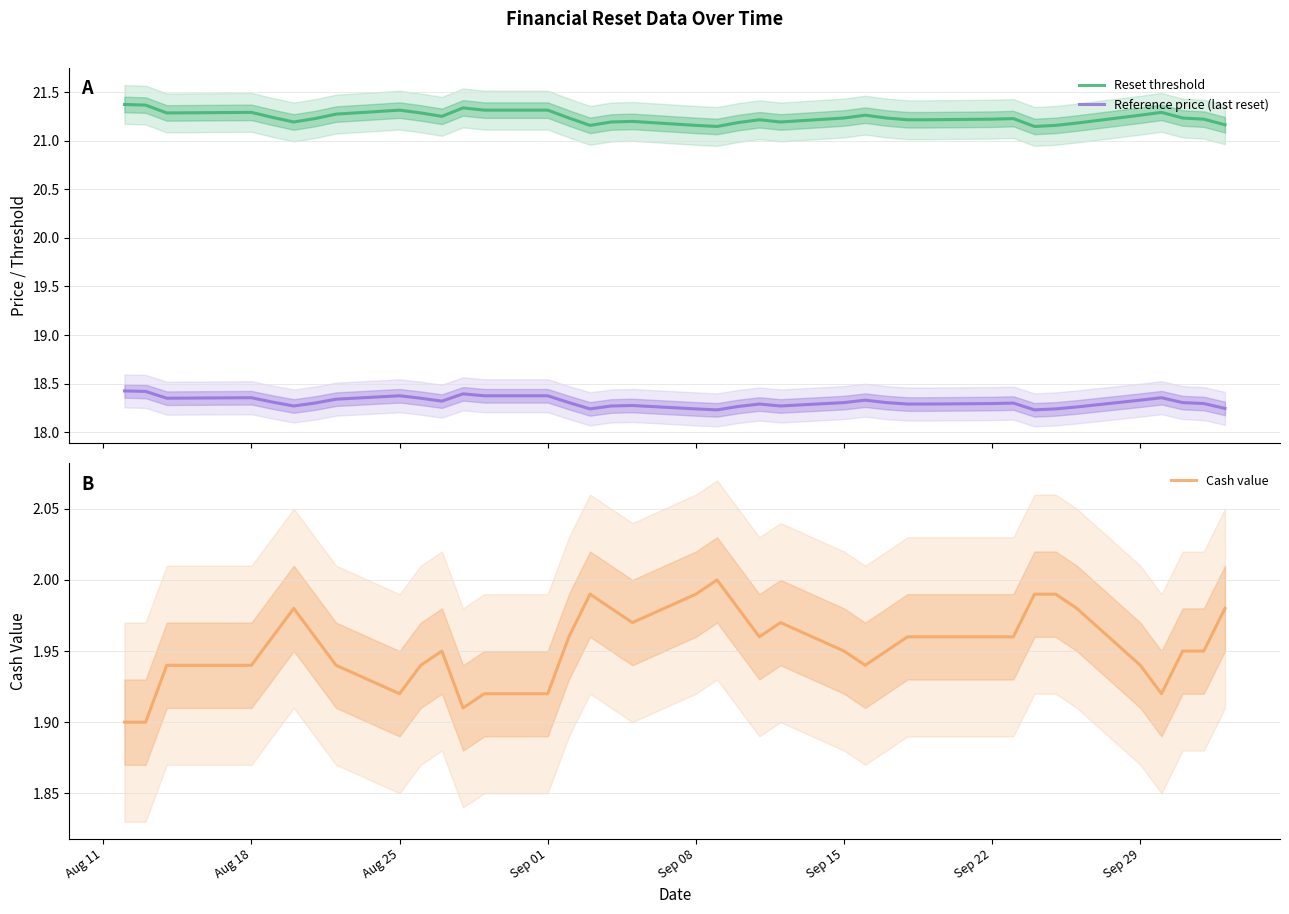

Reading left to right, extract all data points from this chart.

Reset threshold: 21.4	21.4	21.3	21.3	21.2	21.2	21.2	21.3	21.3	21.3	21.3	21.3	21.3	21.3	21.2	21.2	21.2	21.2	21.2	21.1	21.2	21.2	21.2	21.2	21.3	21.2	21.2	21.2	21.2	21.2	21.1	21.2	21.2	21.3	21.3	21.2	21.2	21.2
Reference price (last reset): 18.4	18.4	18.4	18.4	18.3	18.3	18.3	18.3	18.4	18.4	18.3	18.4	18.4	18.4	18.3	18.2	18.3	18.3	18.2	18.2	18.3	18.3	18.3	18.3	18.3	18.3	18.3	18.3	18.3	18.3	18.2	18.2	18.3	18.3	18.4	18.3	18.3	18.2
Cash value: 1.9	1.9	1.9	1.9	2.0	2.0	2.0	1.9	1.9	1.9	1.9	1.9	1.9	1.9	2.0	2.0	2.0	2.0	2.0	2.0	2.0	2.0	2.0	1.9	1.9	1.9	2.0	2.0	2.0	2.0	2.0	2.0	2.0	1.9	1.9	1.9	1.9	2.0